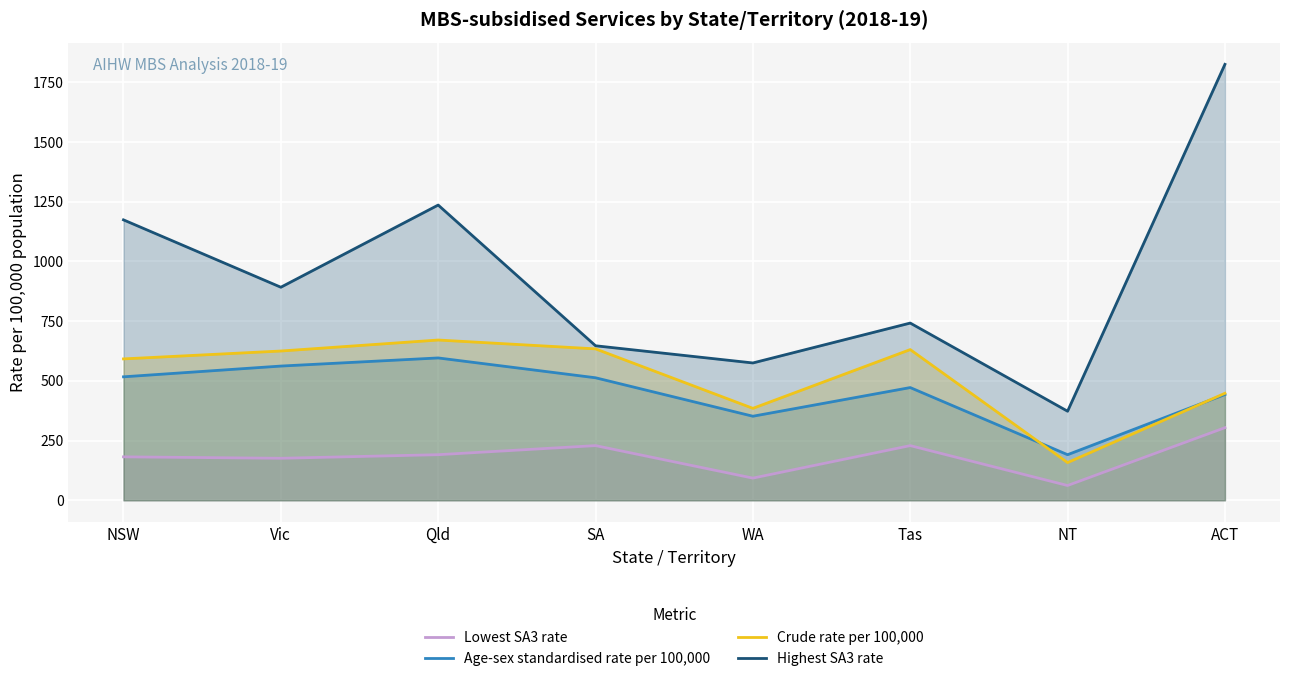

True or false: Lowest SA3 rate and Highest SA3 rate intersect in this chart.

False